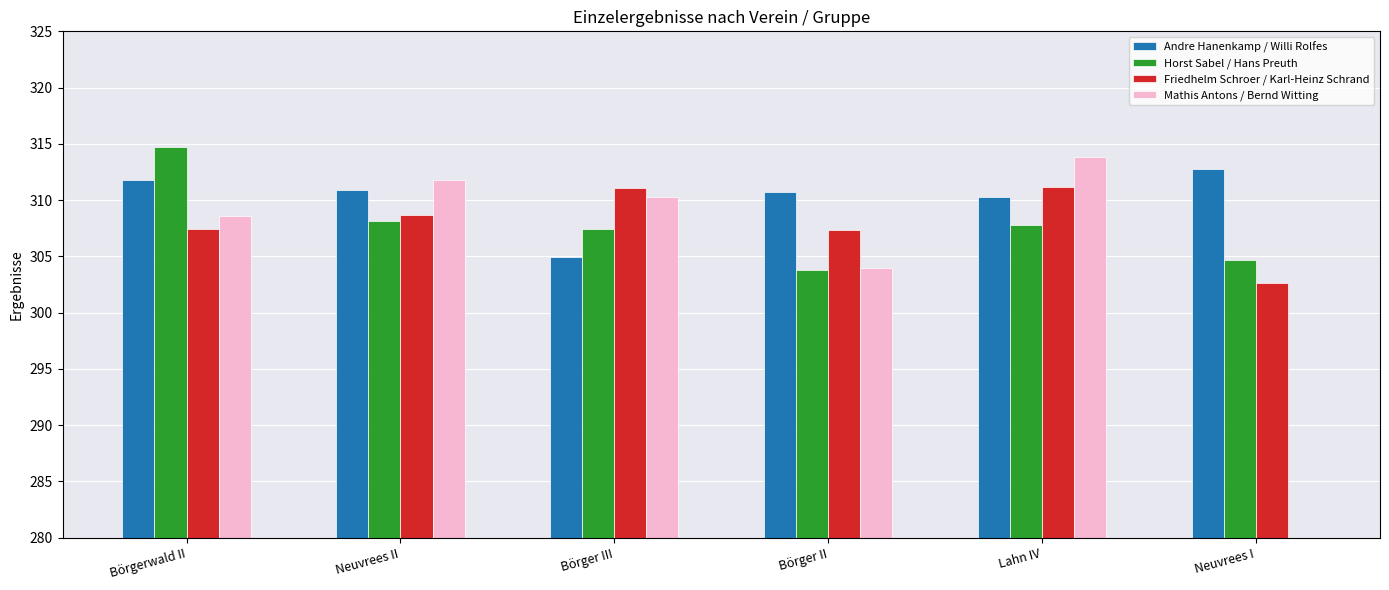

Reading left to right, transcribe all the data shown in this chart.

Andre Hanenkamp / Willi Rolfes: 311.8	310.9	304.9	310.7	310.3	312.8
Horst Sabel / Hans Preuth: 314.7	308.1	307.4	303.8	307.8	304.7
Friedhelm Schroer / Karl-Heinz Schrand: 307.4	308.7	311.1	307.3	311.2	302.6
Mathis Antons / Bernd Witting: 308.6	311.8	310.3	304.0	313.8	0.0